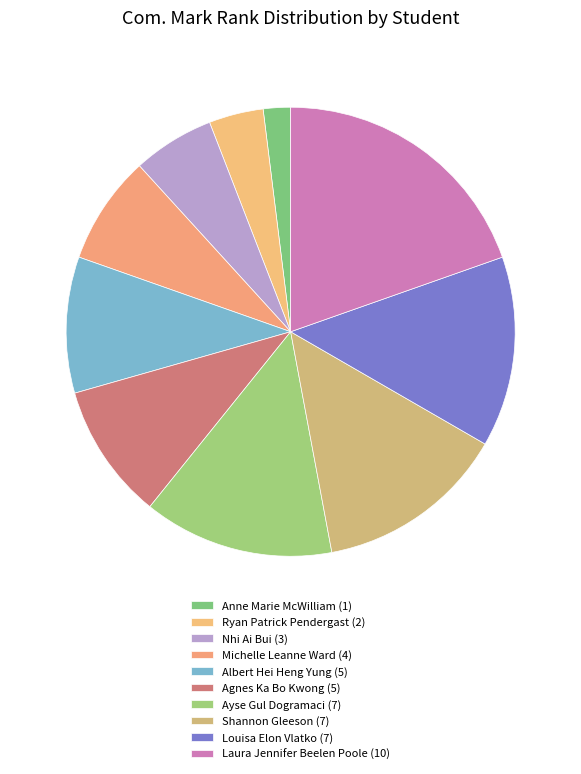

To the nearest percent, what is the difference between the Michelle Leanne Ward and Ryan Patrick Pendergast slice percentages?

4%